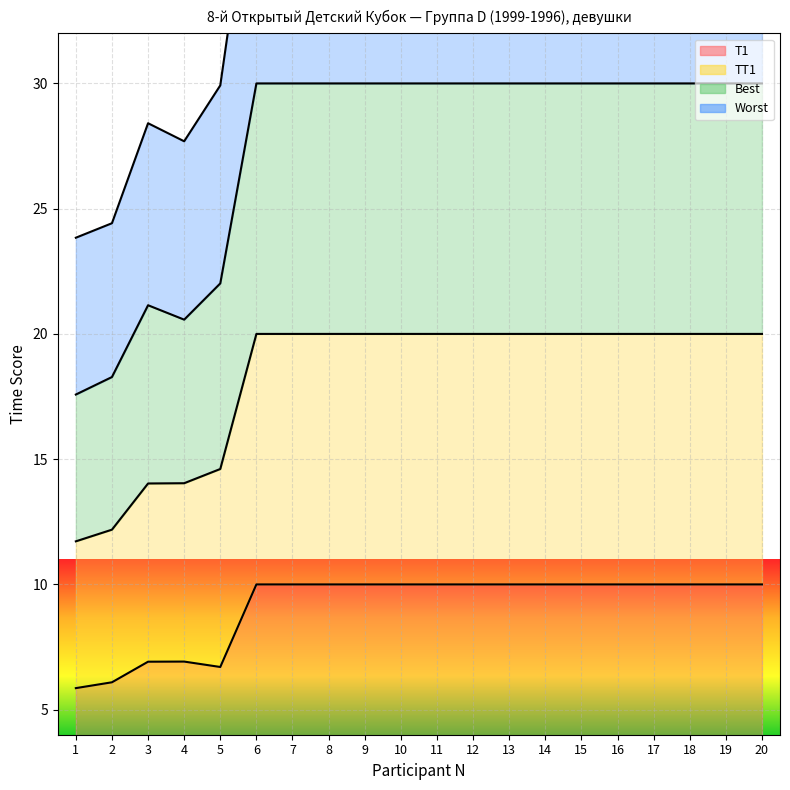

List the series in order of their peak value, highest first.

Worst, TT1, Best, T1